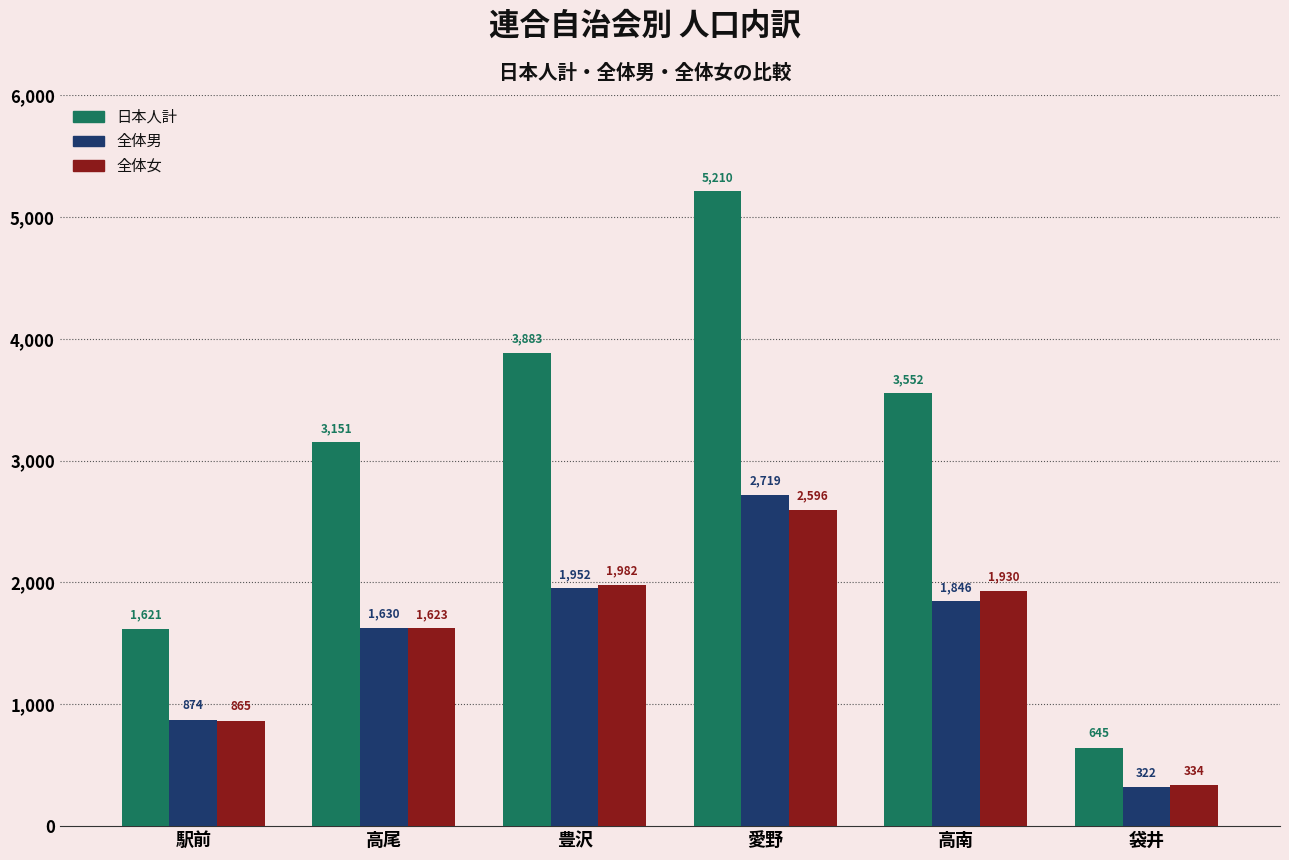

What is the greatest value displayed?

5210